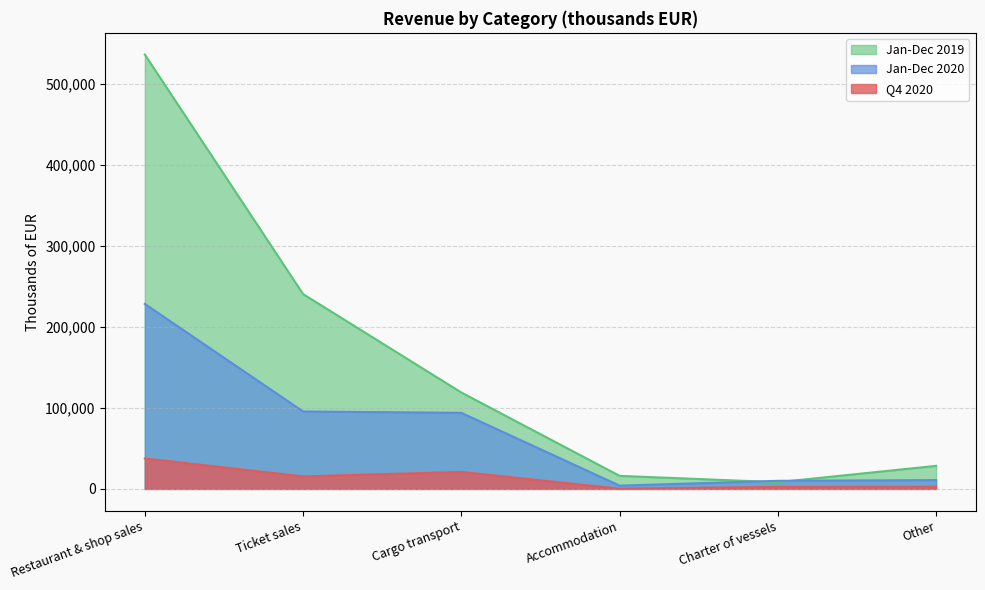

Count the number of categories in the chart.

6